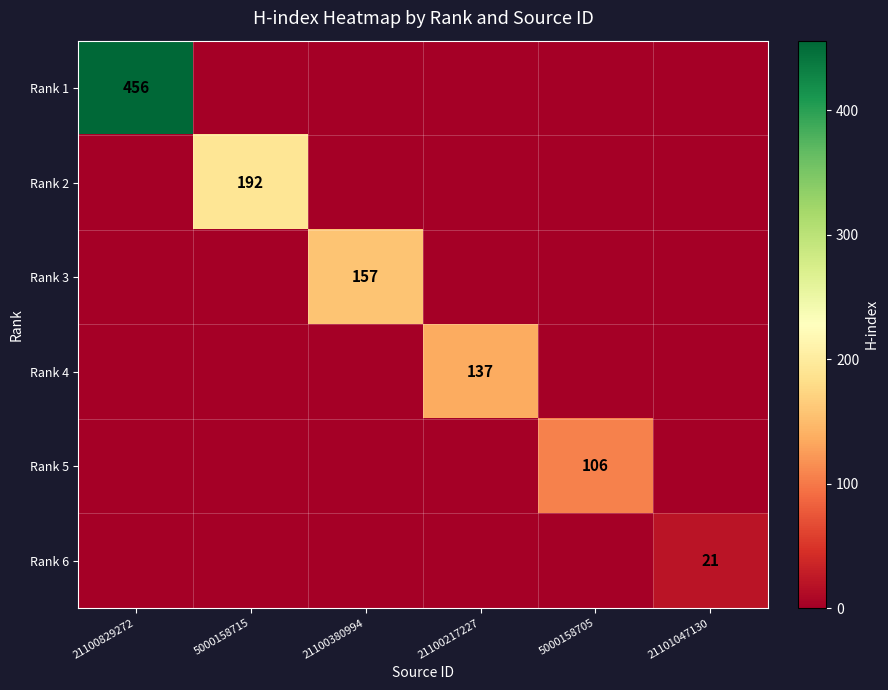

Is it true that Rank 3 equals 224 at 21100380994?

False